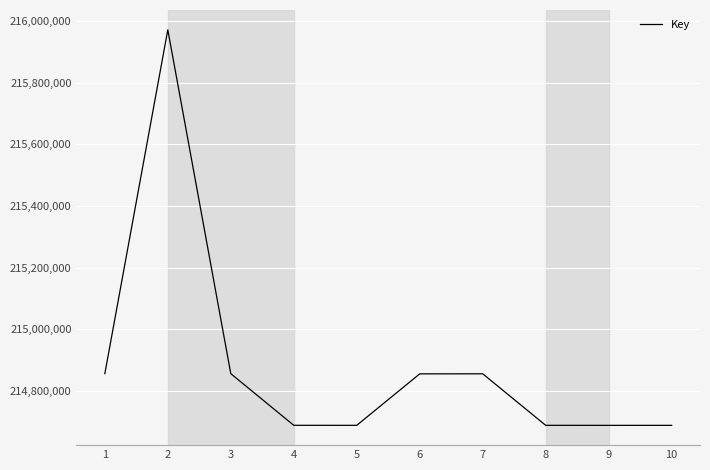

Between 10 and 1, which is larger?

1